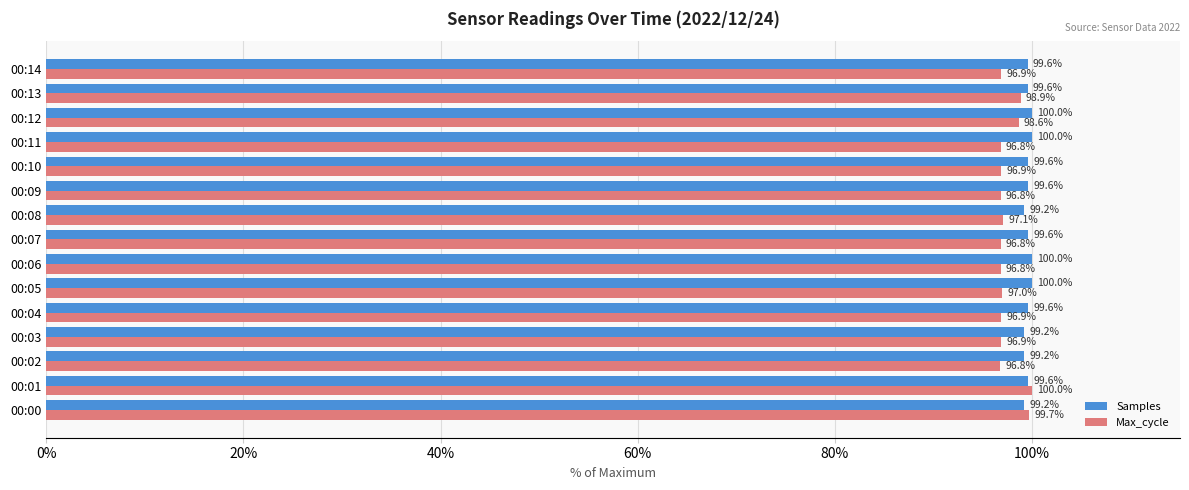

True or false: Max_cycle has a value of 96.8 at 00:02.

True